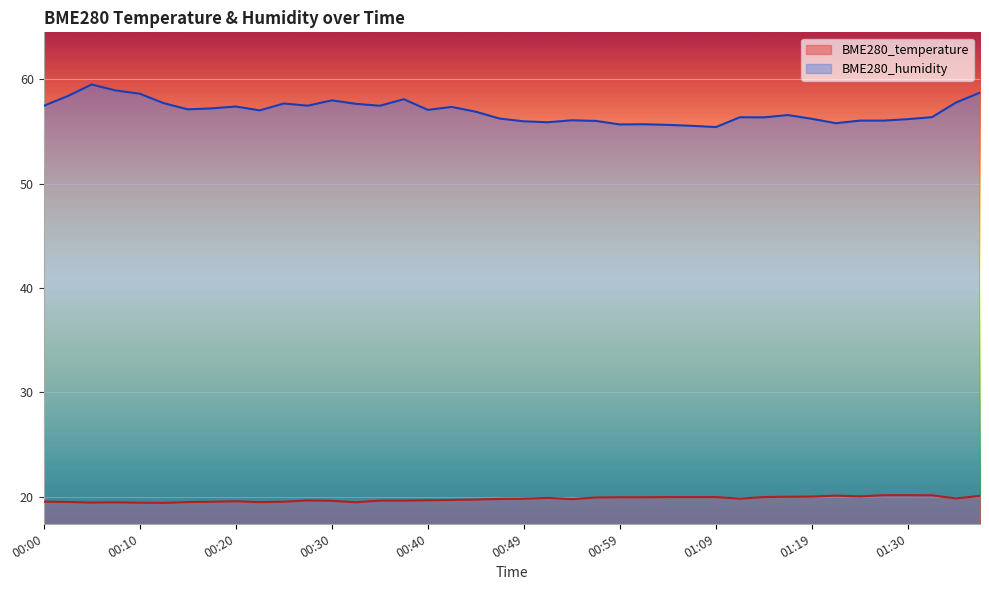

The value of BME280_humidity at 00:54 is 56.1. True or false?

True